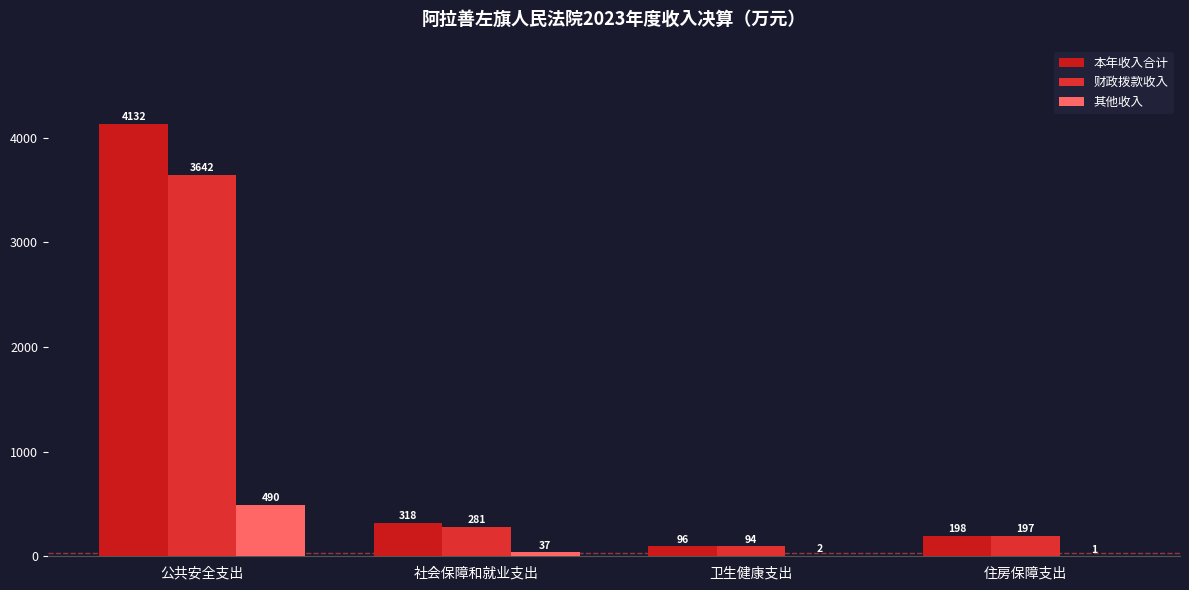

What are all the series names shown in the legend?

本年收入合计, 财政拨款收入, 其他收入